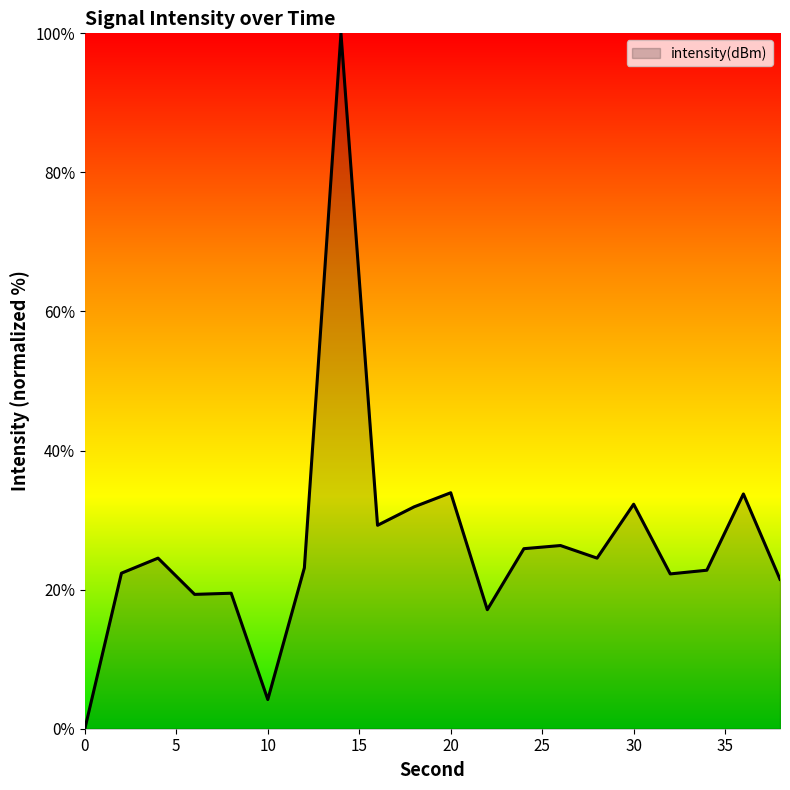

What is the maximum value shown in the chart?

100.0